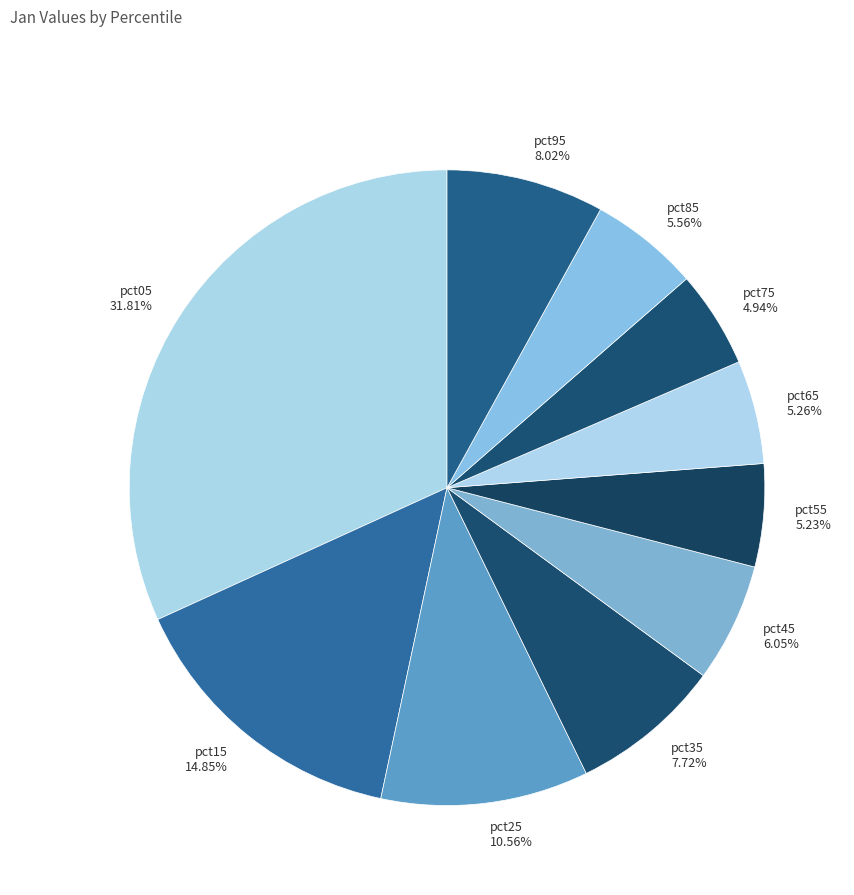

What is the largest slice in the pie chart?

pct05